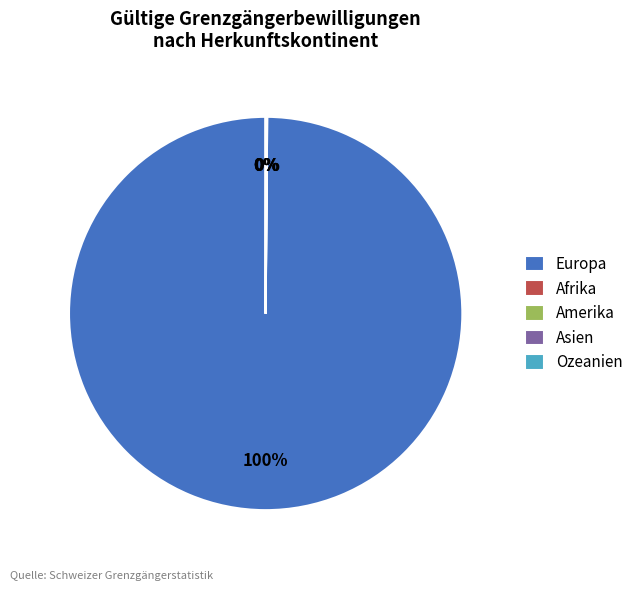

Is it true that Europa is 95% of the pie?

False